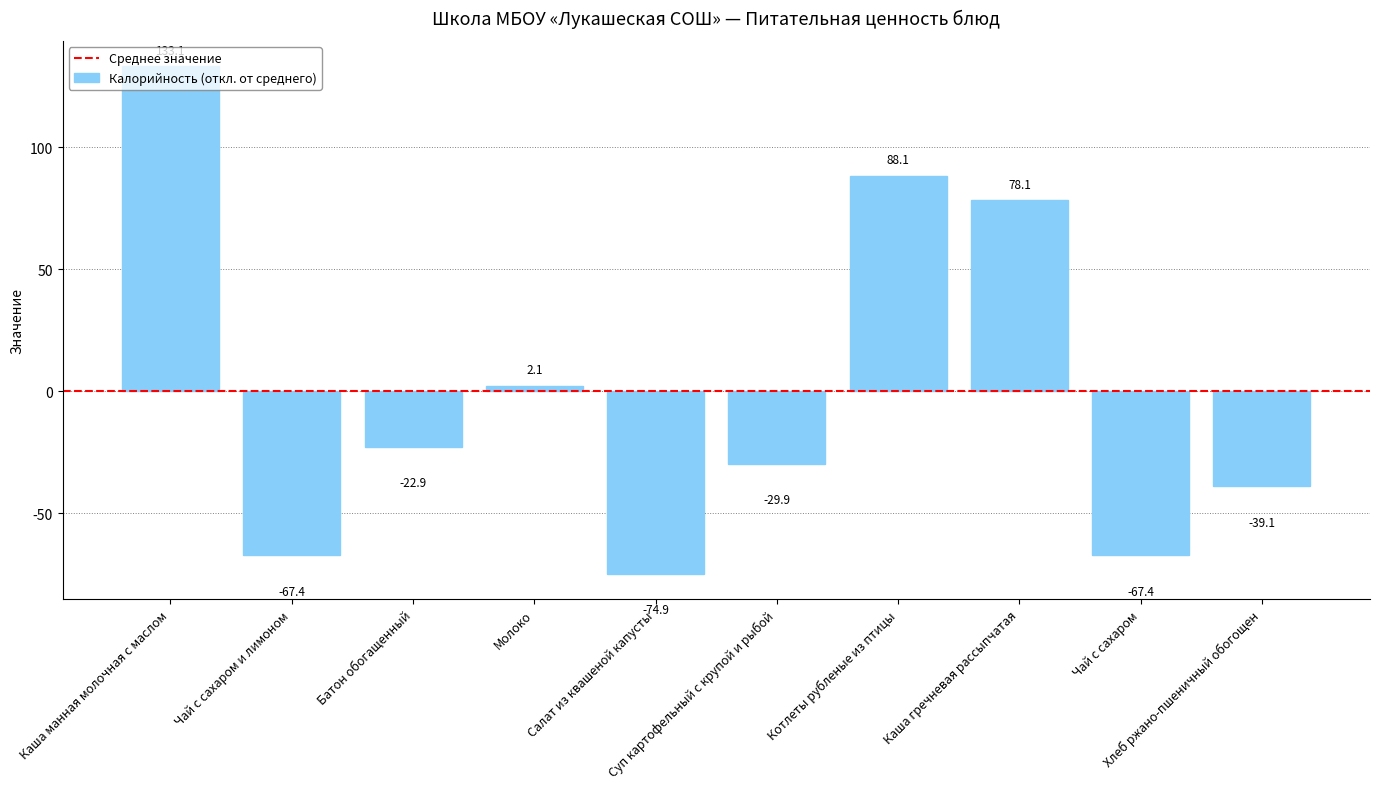

What is the maximum value shown in the chart?

133.1